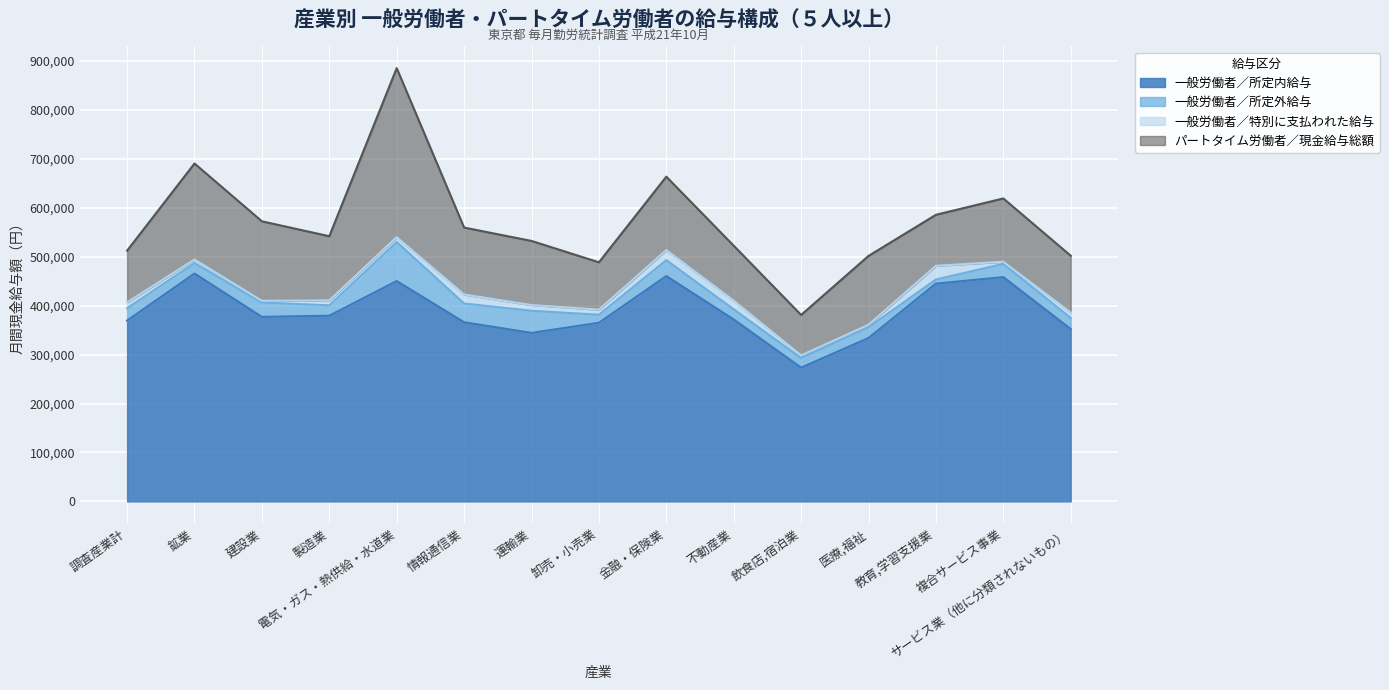

At which label does パートタイム労働者／現金給与総額 reach its minimum?

飲食店,宿泊業